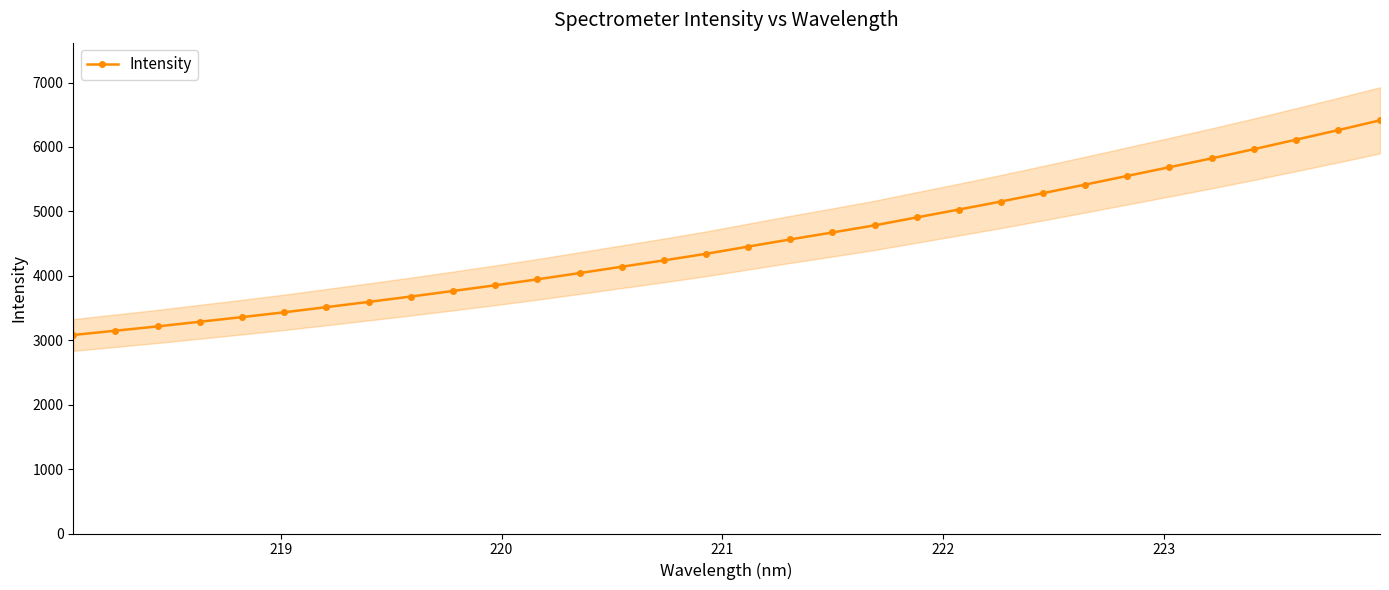

How many values exceed 4453?

16